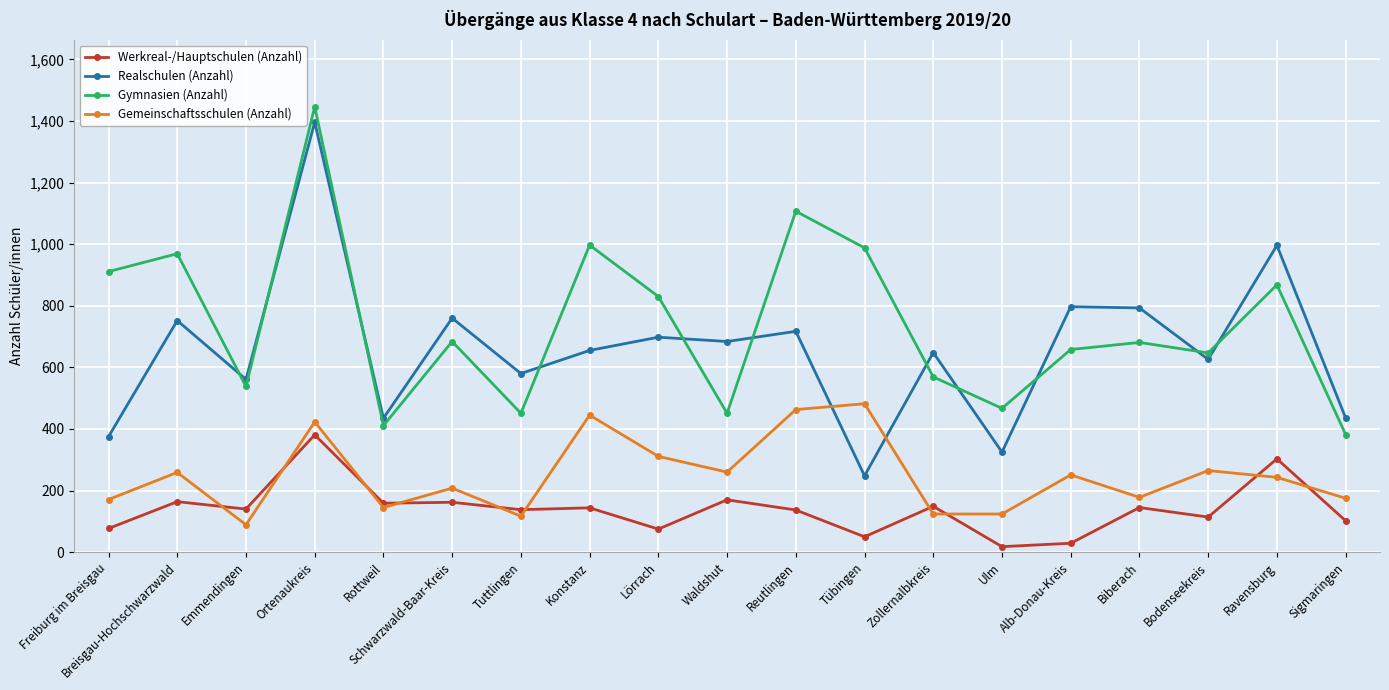

What is the difference between the Werkreal-/Hauptschulen (Anzahl) values at Ortenaukreis and Biberach?

236